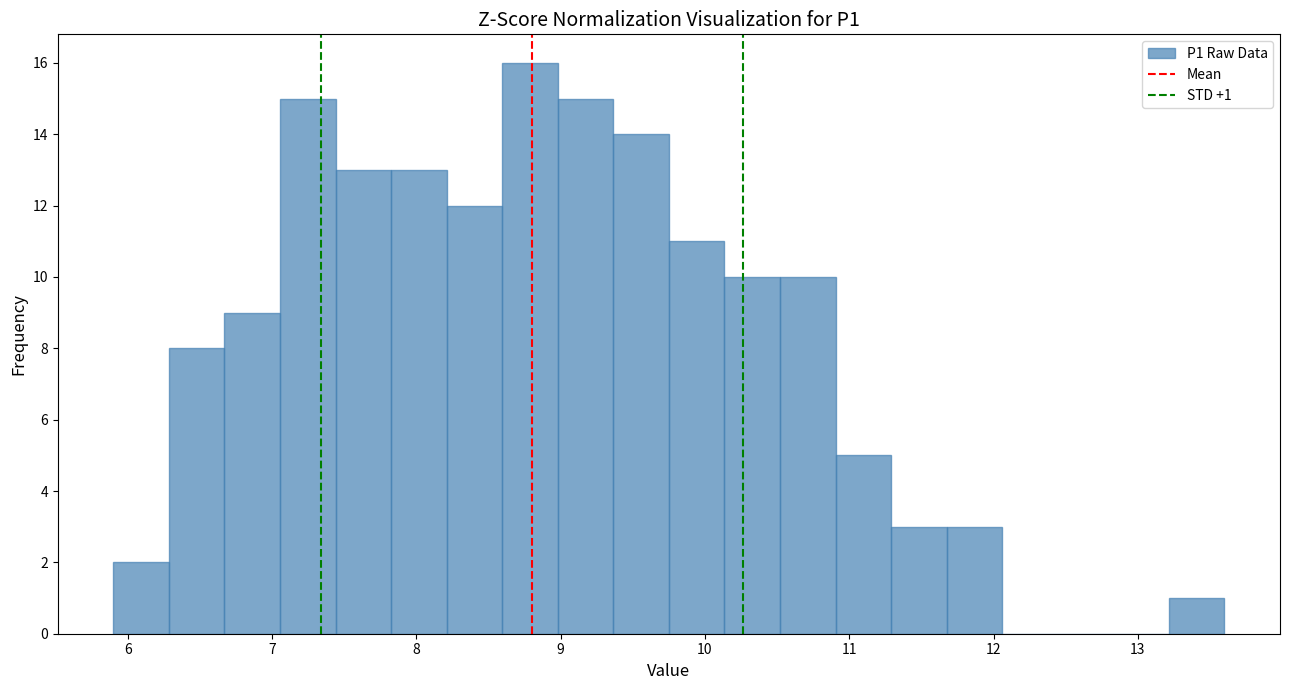

Around what value on the x-axis is the tallest bar? Give the approximate position of its centre, as read against the axis.

8.8